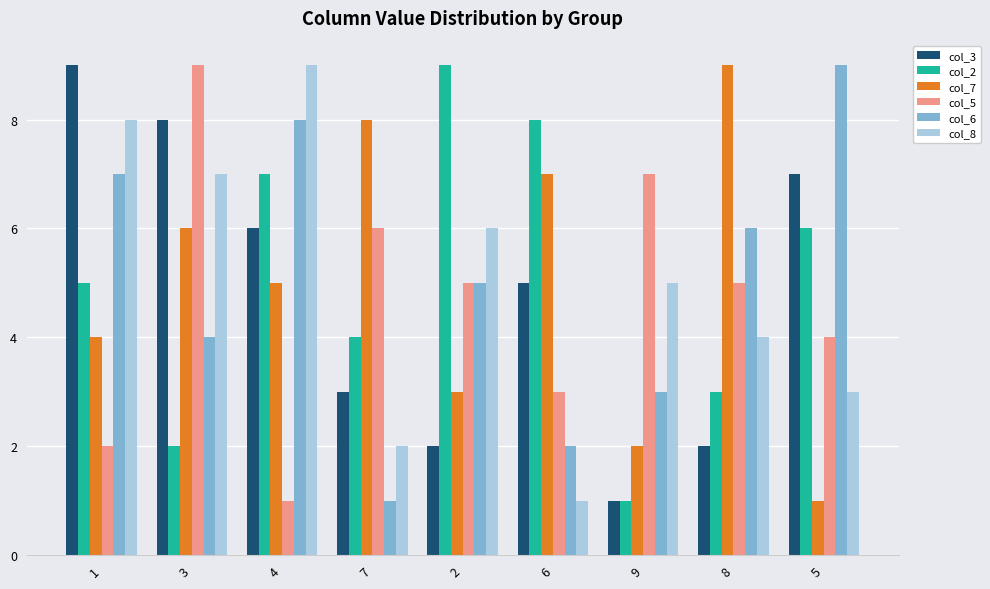

What is the difference between the second highest and second lowest values in the col_3 series?

6